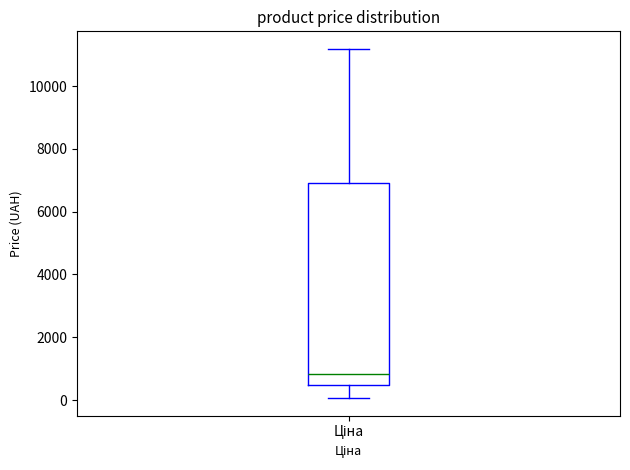

Transcribe this box plot: give where the median line is, the range the box spans, and where the two whiskers end, as read against the y-axis. The values are not printed on the chart, so give them approximately, as read against the axis.

median 800, box 400 to 7000, whiskers 0 to 11200